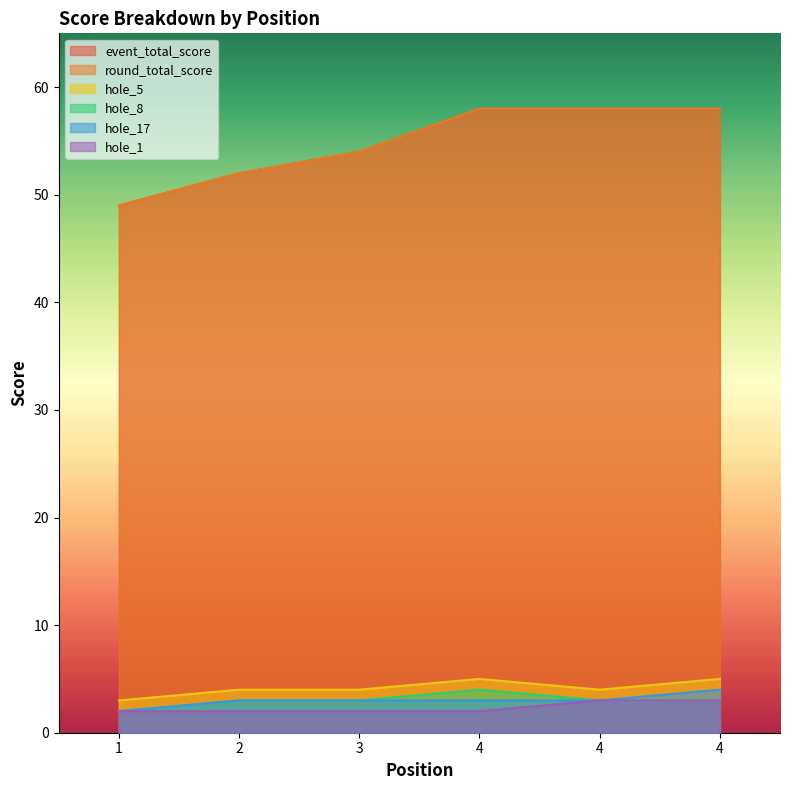

True or false: event_total_score has more than 0 points higher than both neighbors.

False